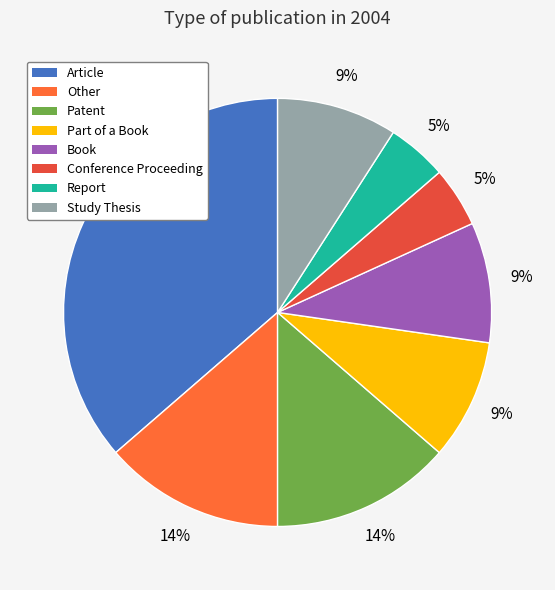

Combined, do Book and Article account for over 50%?

No